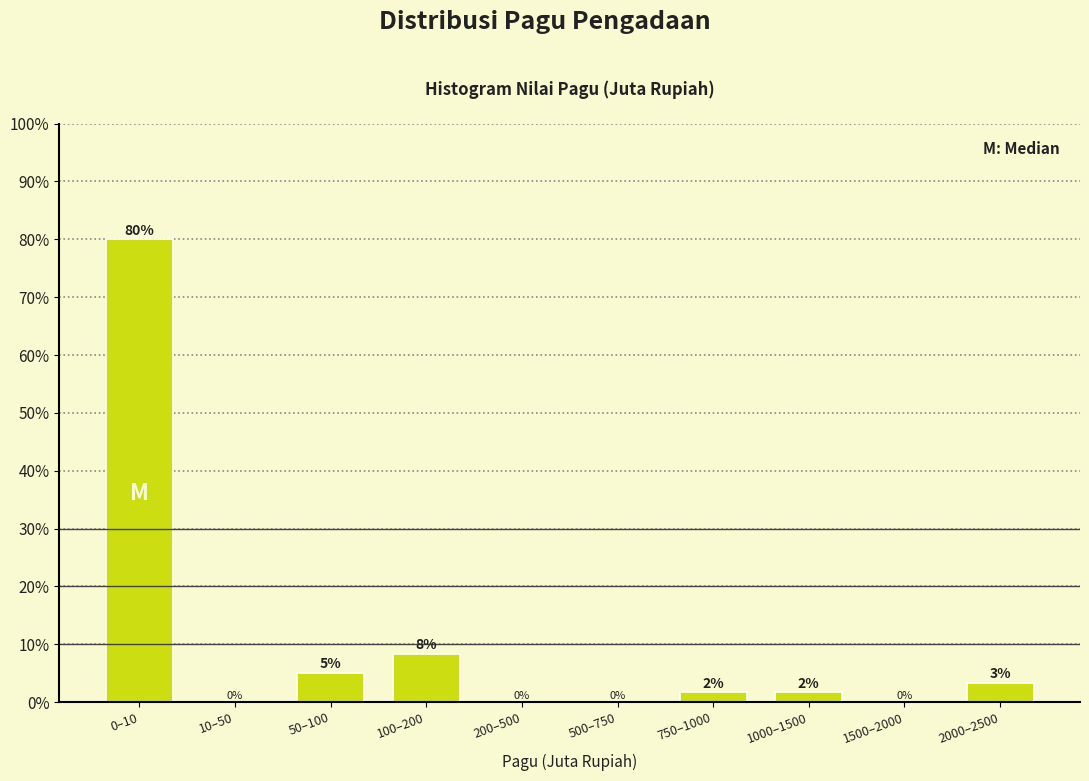

True or false: the data shows 14.7 at 100–200.

False